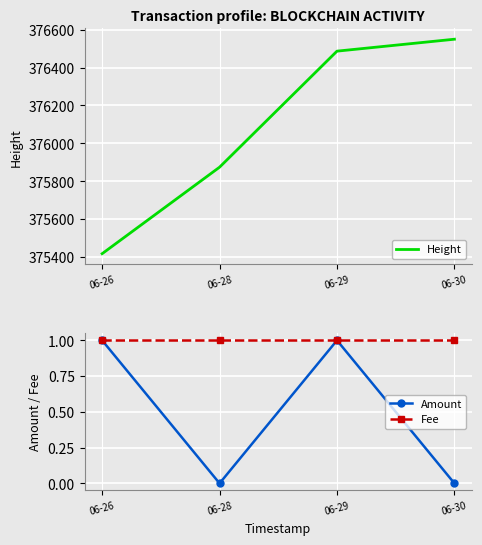

What is the value of the Height point at the 2nd from the left?

375874